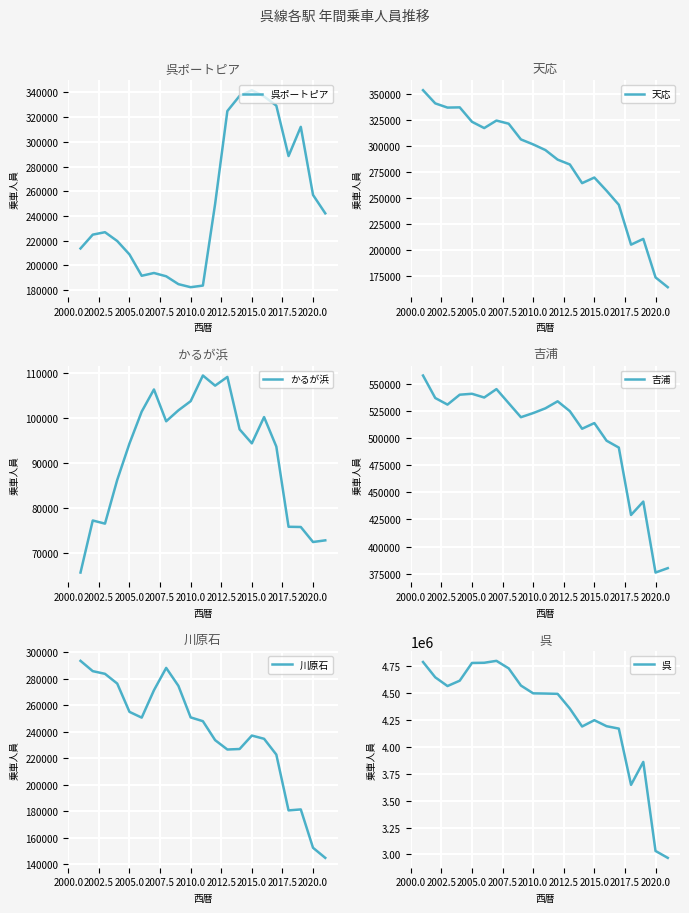

What is the maximum value for 呉ポートピア?

341875